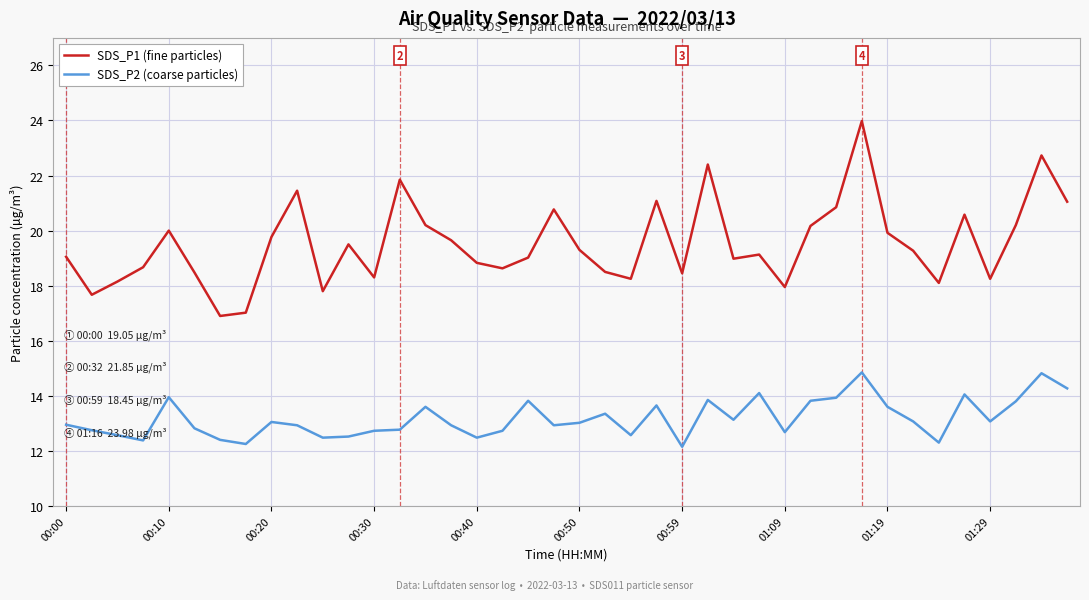

Which series has the largest range (max minus min)?

SDS_P1 (fine particles)